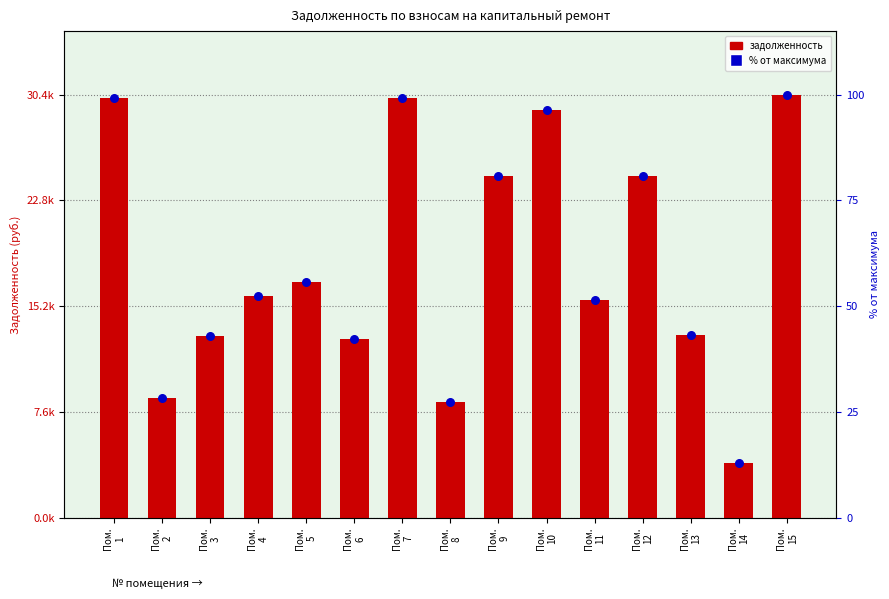

What are all the series names shown in the legend?

задолженность, % от максимума